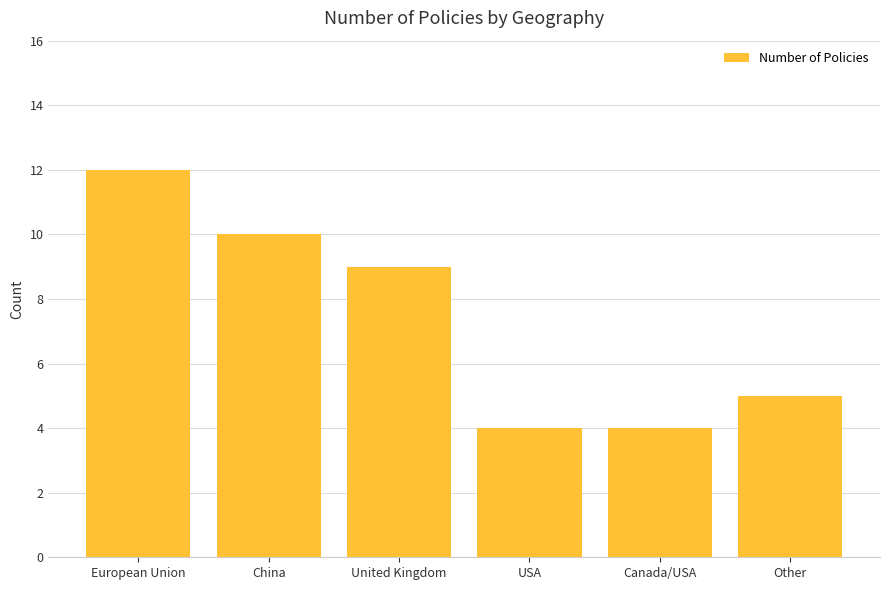

What is the value of the 6th bar from the left?

5